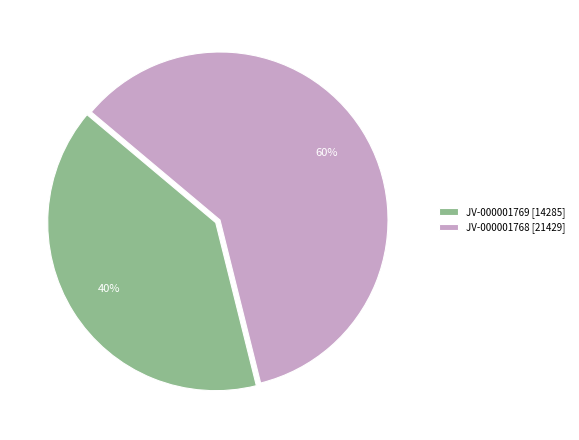

To the nearest percent, what is the combined percentage of JV-000001768 and JV-000001769?

100%